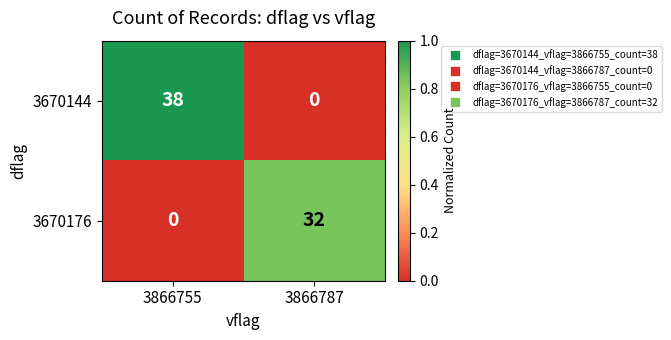

Read the 3670144 value at 3866755, to the nearest 10.

40